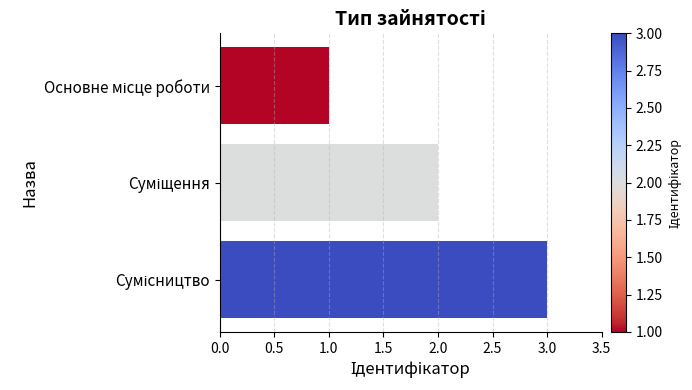

What is the maximum value shown in the chart?

3